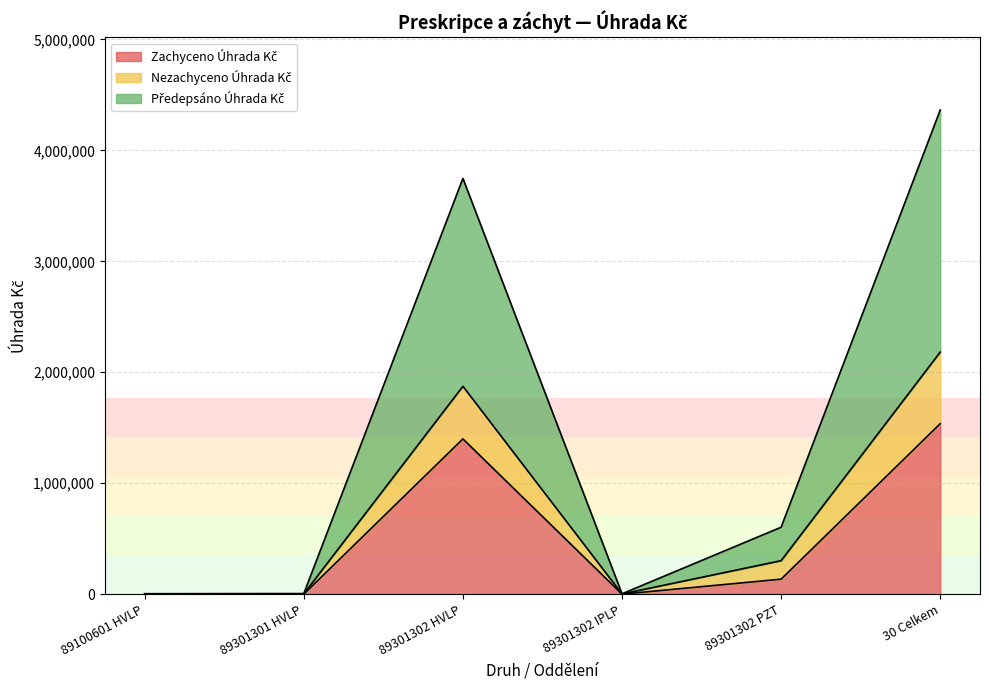

How many data points in Předepsáno Úhrada Kč are above 603336?

3